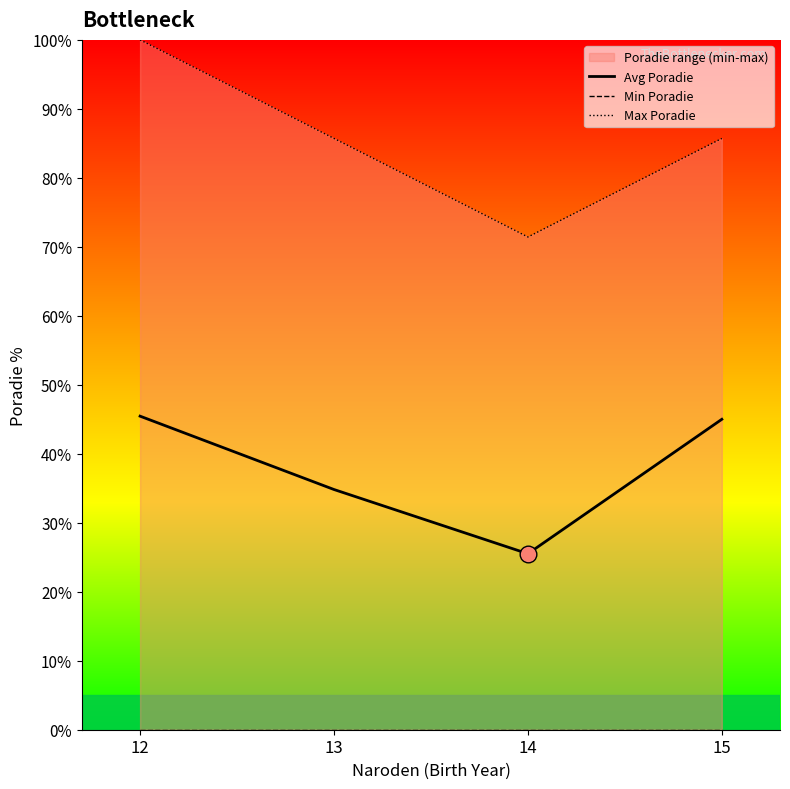

At which category is the sum across all series the highest?

12